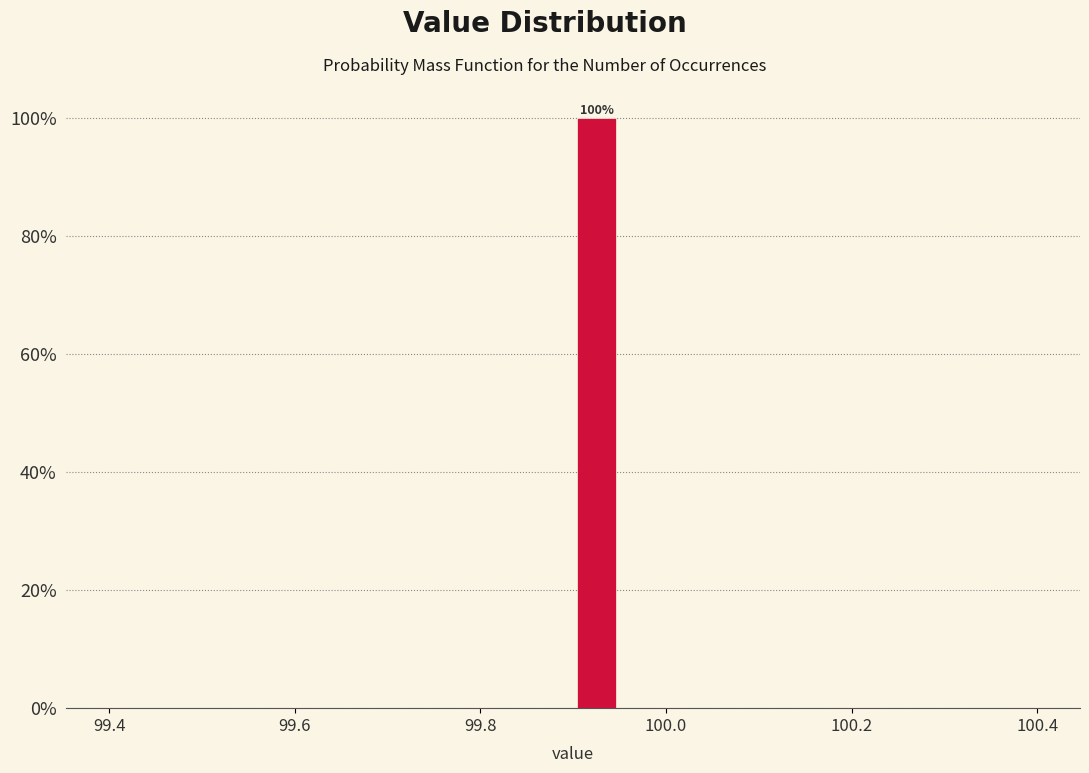

Around what value on the x-axis is the tallest bar? Give the approximate position of its centre, as read against the axis.

99.92